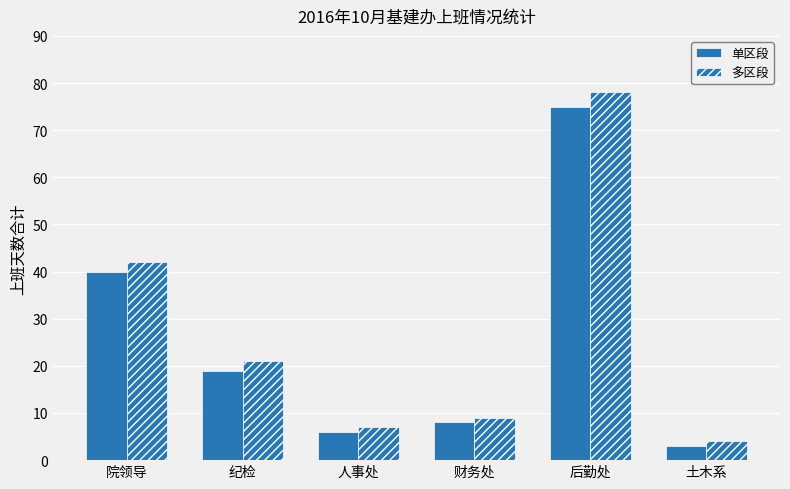

What is the difference between the second highest and second lowest values in the 多区段 series?

35